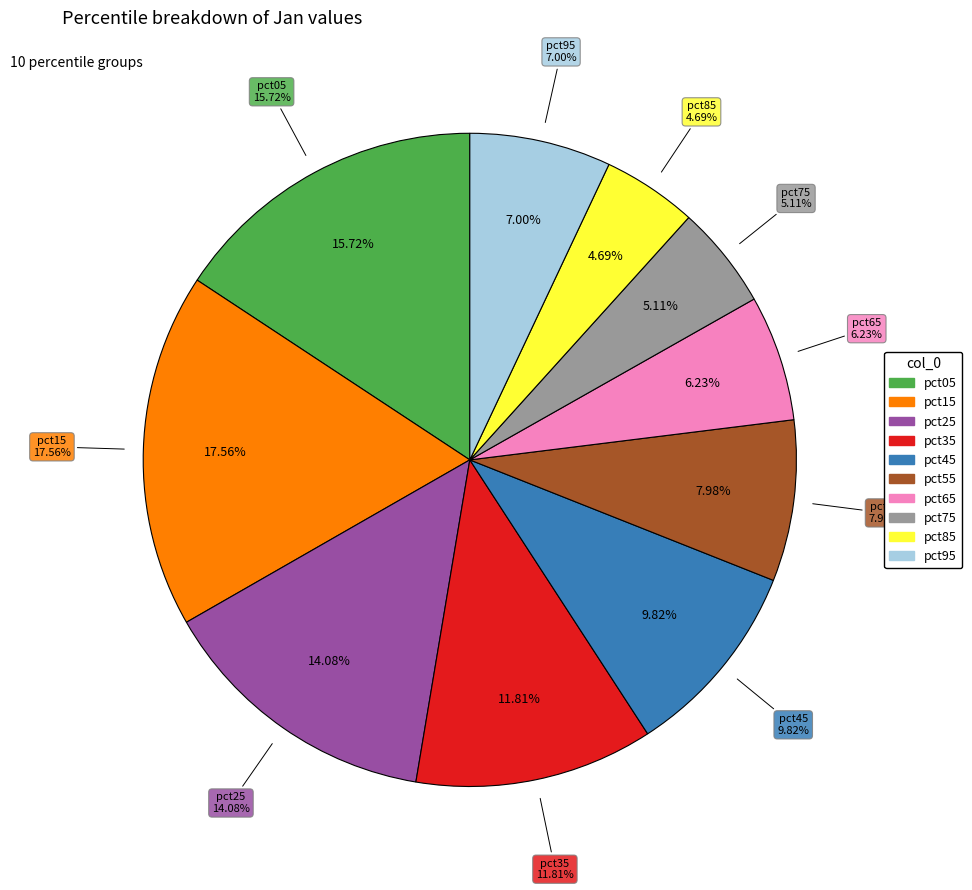

The pct15 slice represents 18% of the pie. True or false?

True